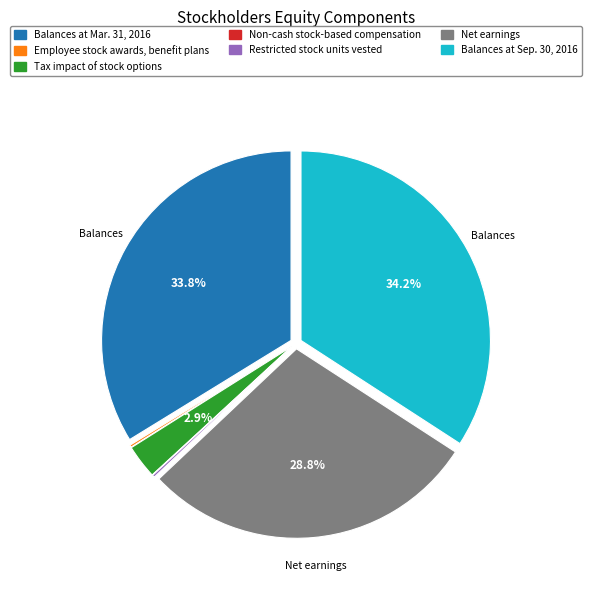

Does any single category account for the majority?

No